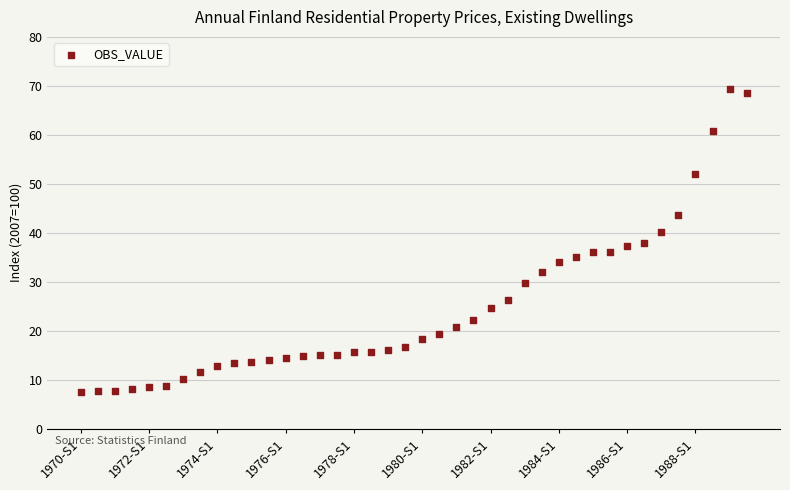

What is the range of Y values (max minus min)?

62.0